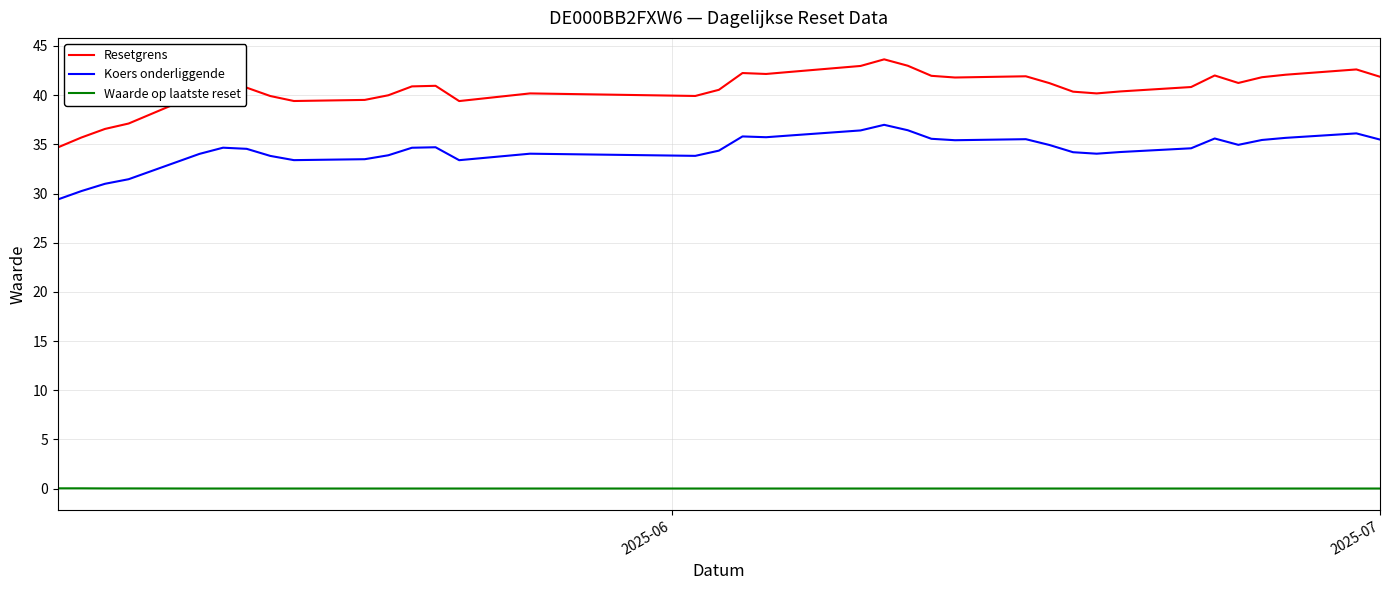

Which series has the largest range (max minus min)?

Resetgrens